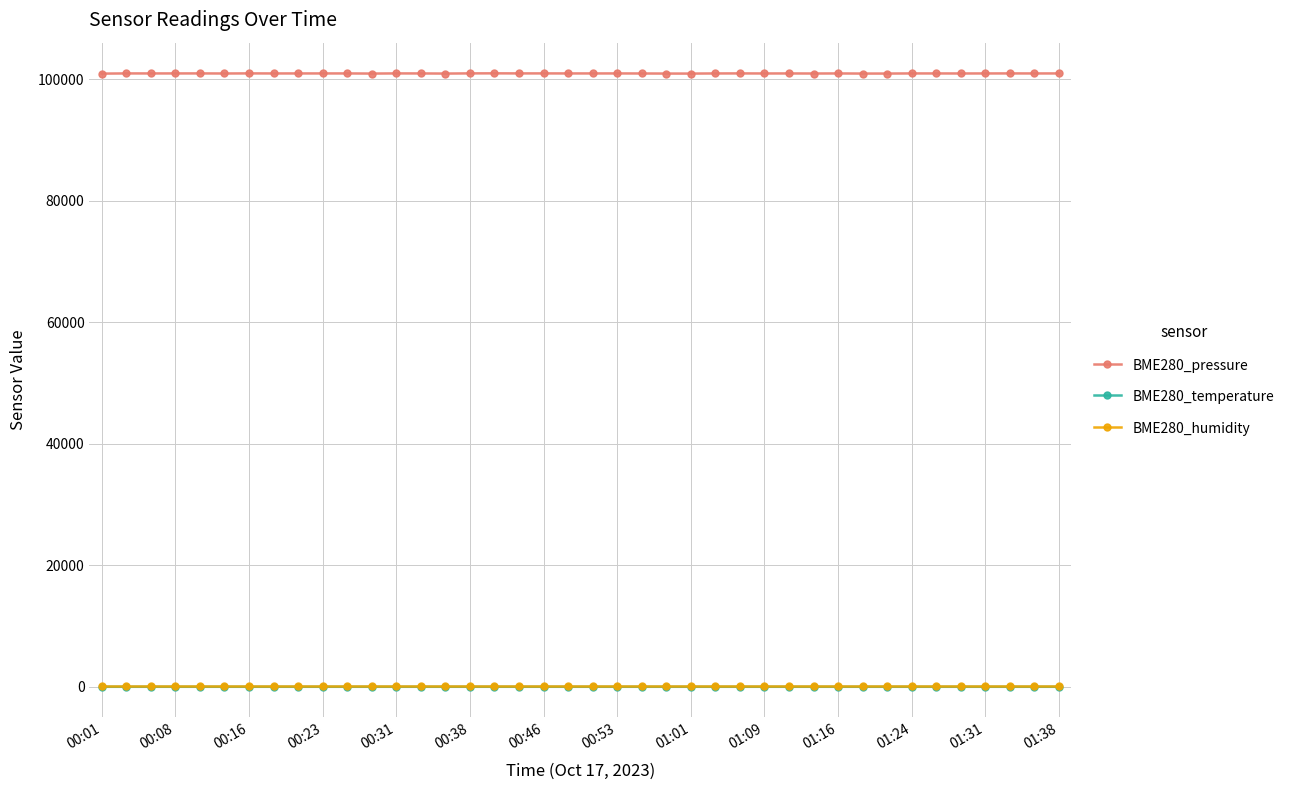

True or false: BME280_temperature and BME280_humidity intersect in this chart.

False